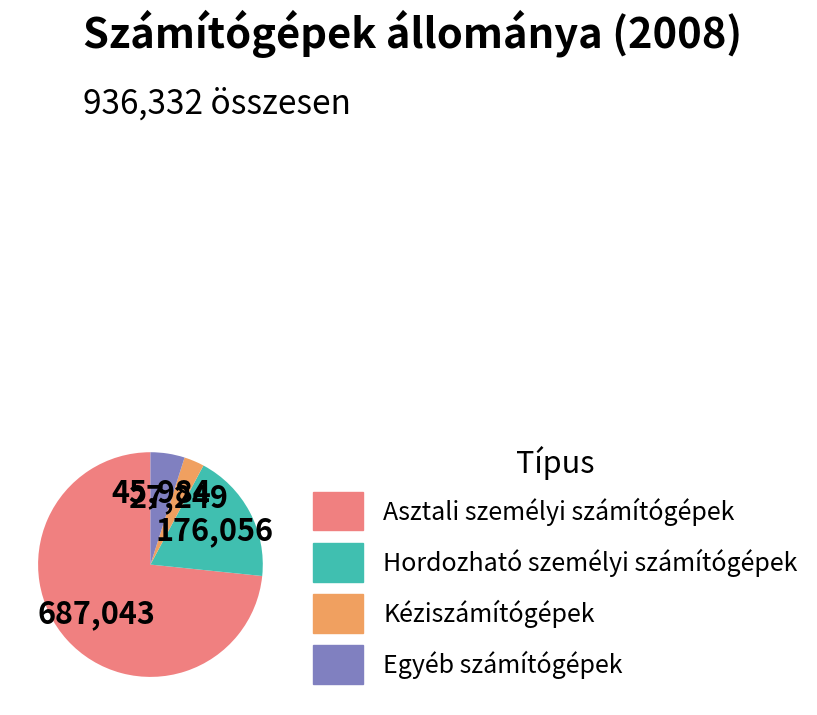

What is the largest slice in the pie chart?

Asztali személyi számítógépek